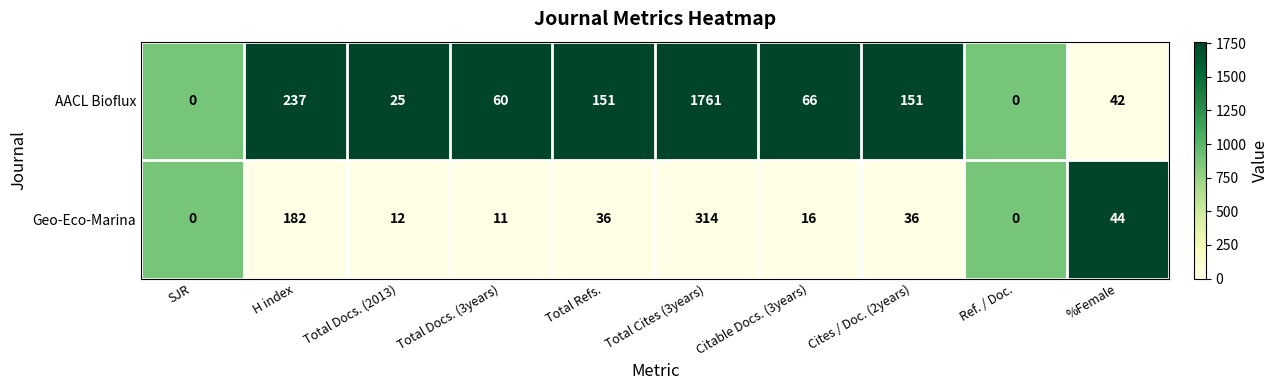

What is the difference between the Geo-Eco-Marina values at Cites / Doc. (2years) and H index?

146